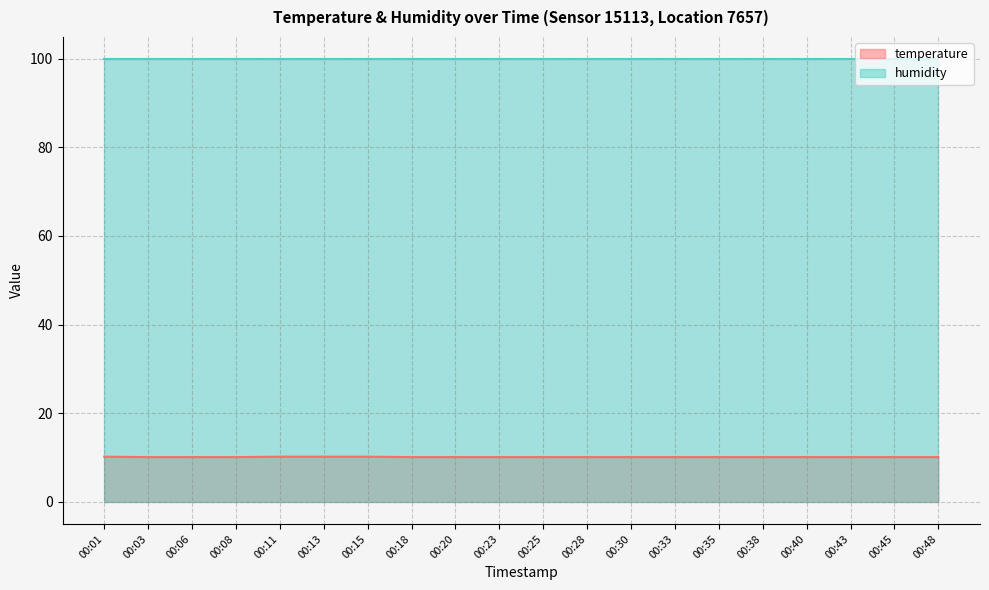

Which has a higher value, 00:11 or 00:18?

00:11